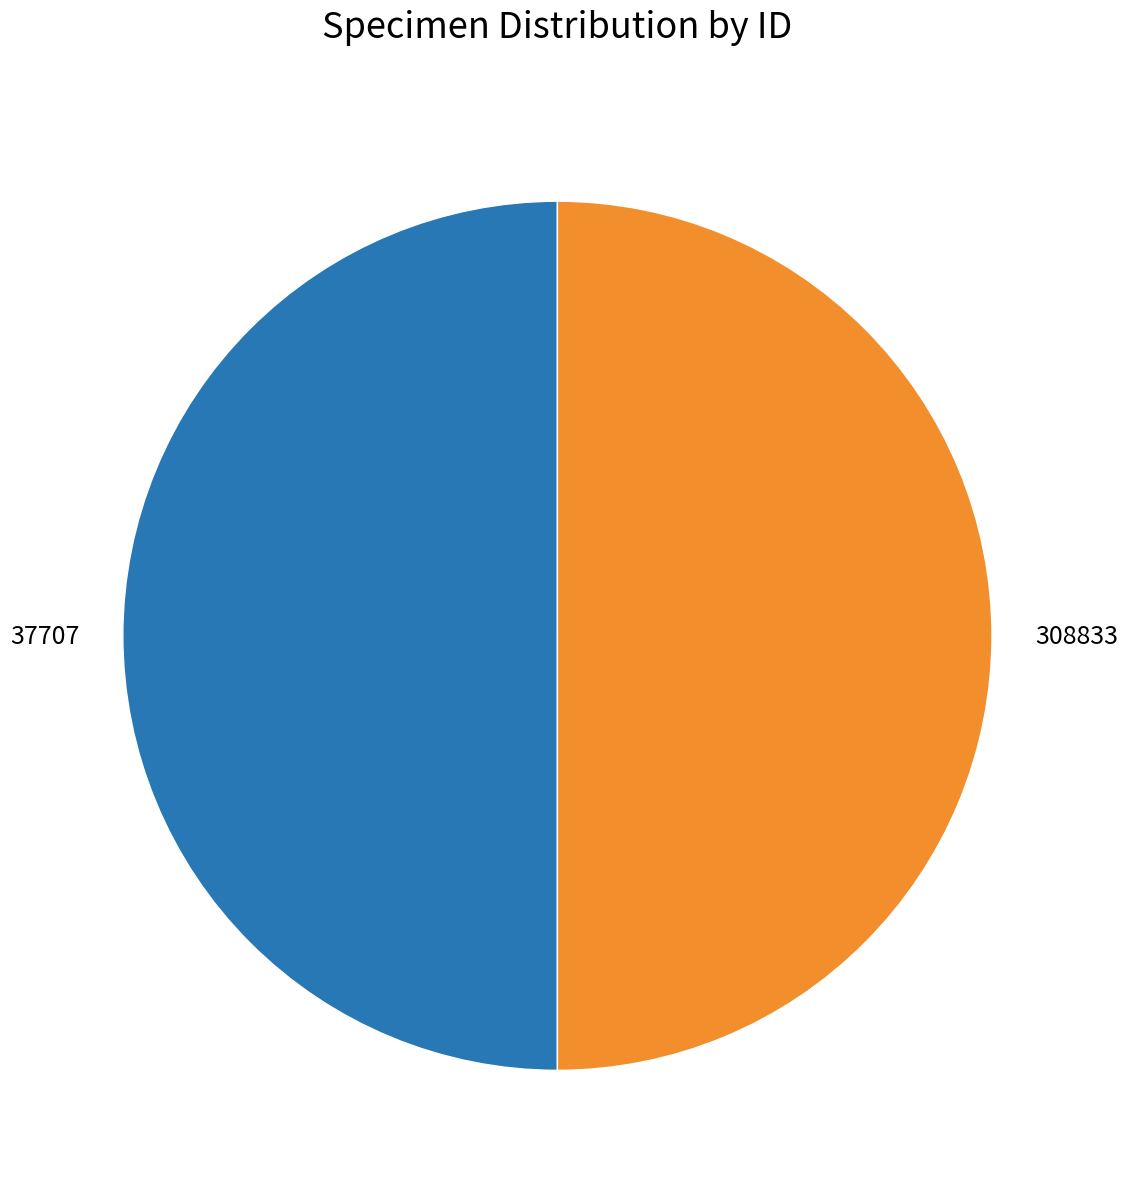

Is it true that 308833 is 38% of the pie?

False